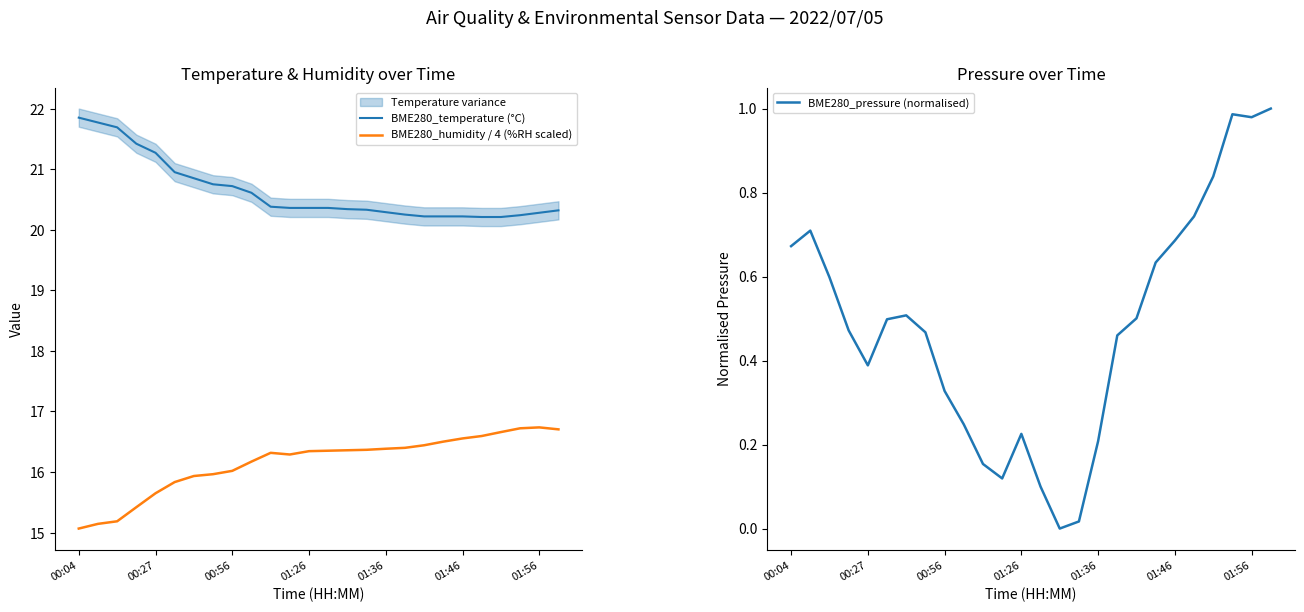

The BME280_humidity / 4 (%RH scaled) series shows 15.1 at 00:04. True or false?

True